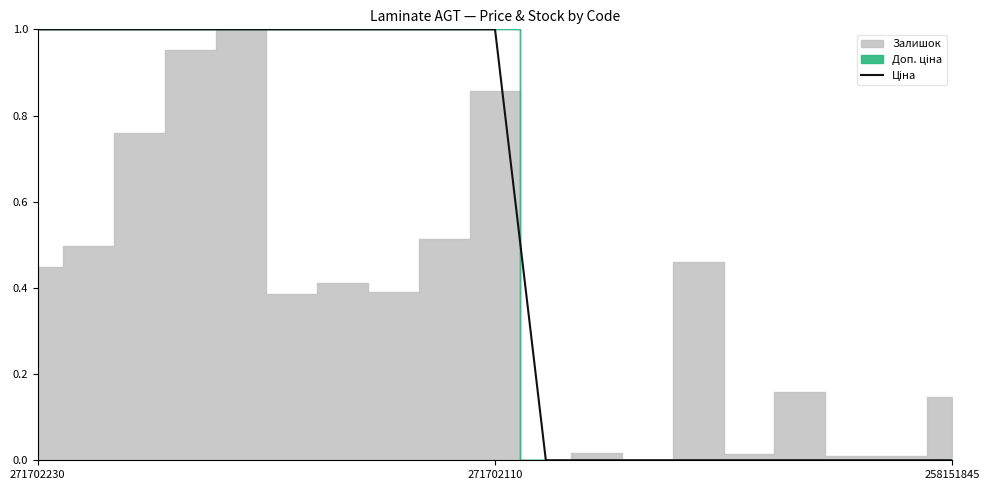

Which has a higher value, 258151845 or 16?

258151845